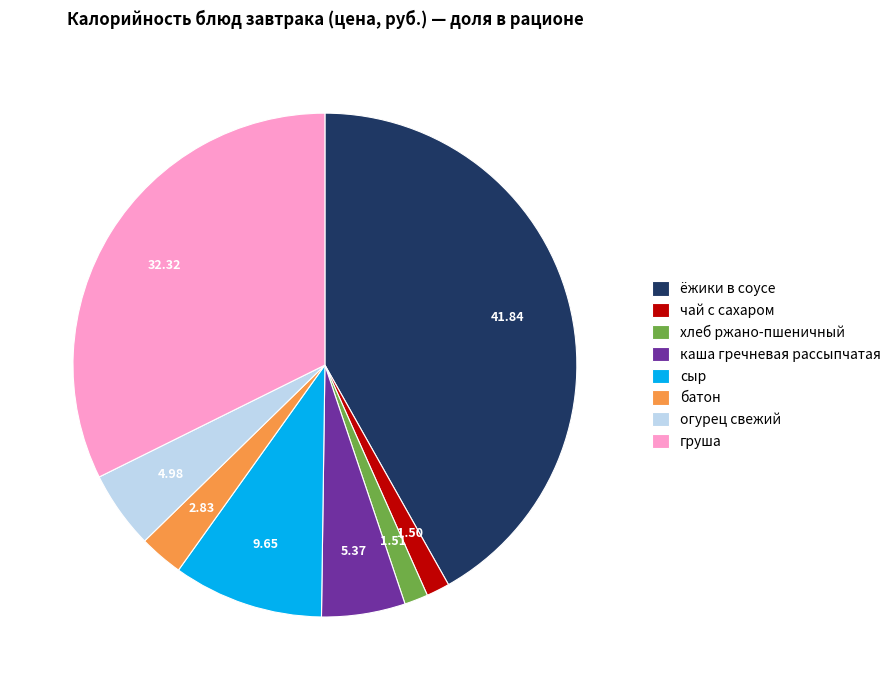

Does сыр account for over 50% of the chart?

No